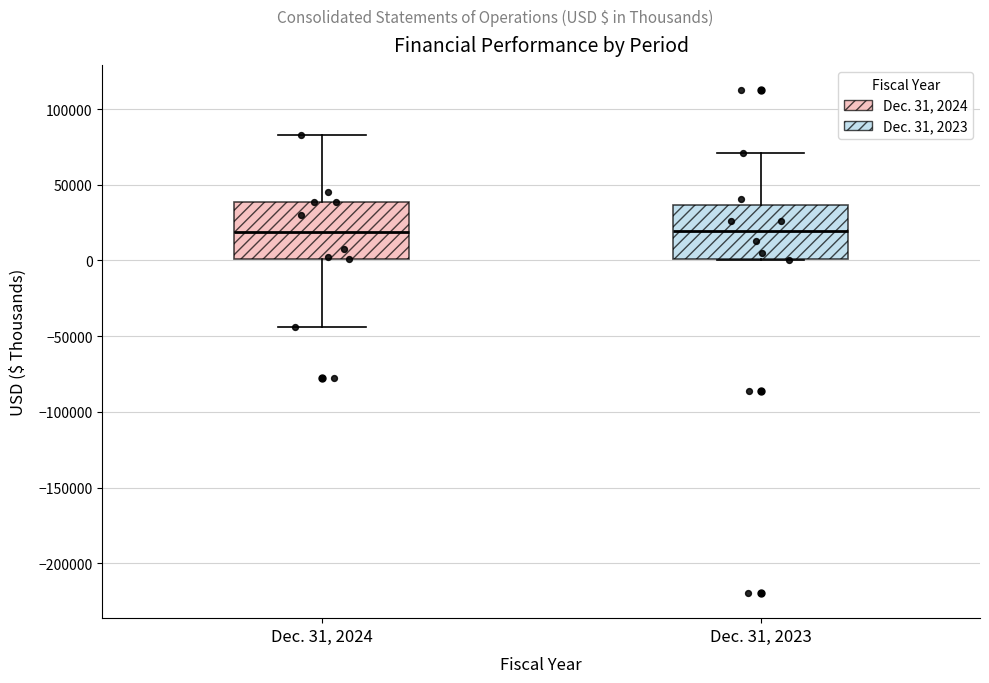

Reading left to right, read every box against the y-axis: the position of its median line, the range the box covers, and the ends of its whiskers. The values are not printed on the chart, so give them approximately, as read against the axis.

Dec. 31, 2024: median 20000, box 0 to 40000, whiskers -45000 to 85000
Dec. 31, 2023: median 20000, box 0 to 35000, whiskers 0 to 70000